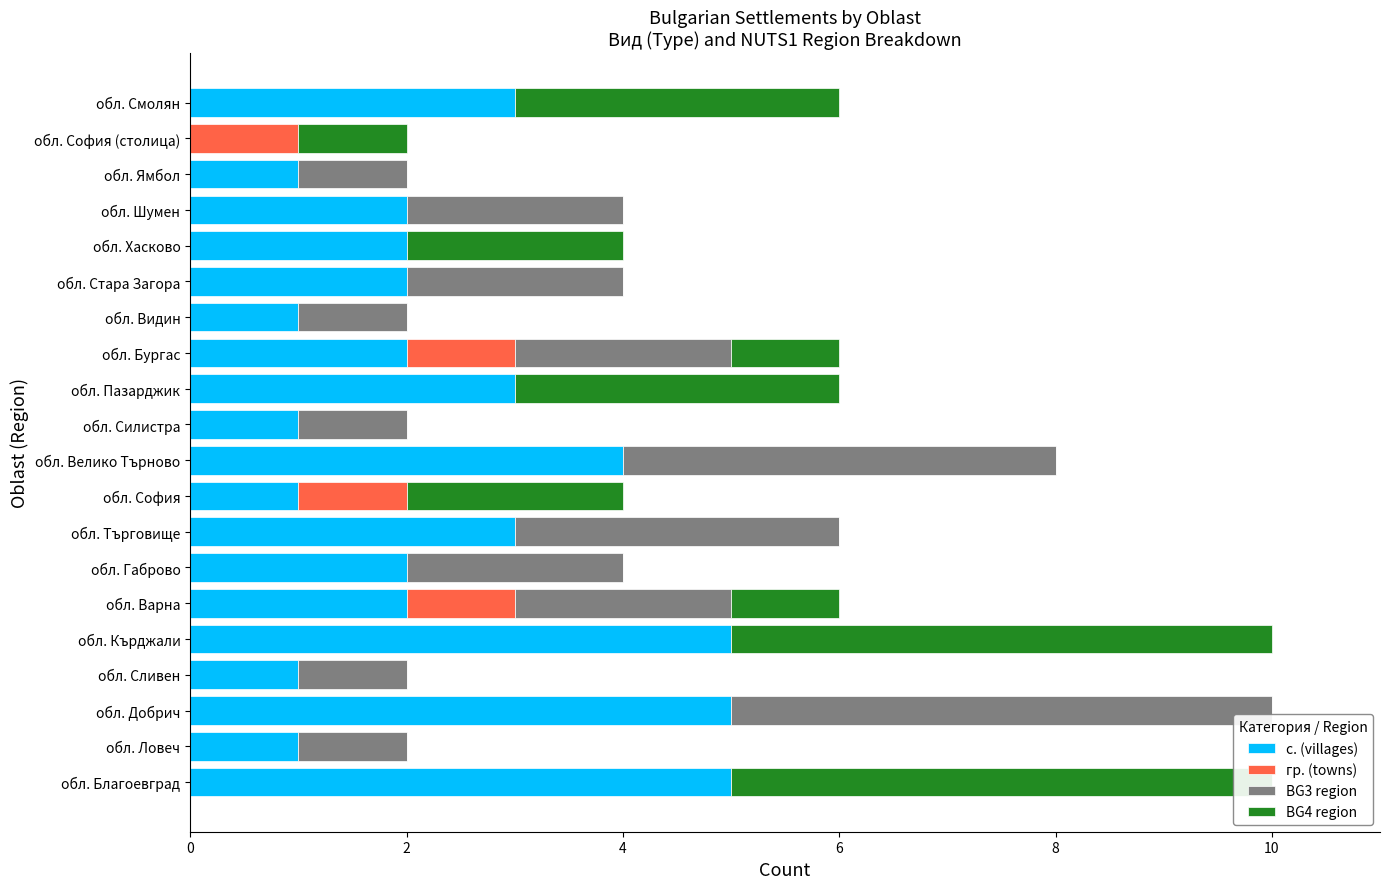

Which series has the largest range (max minus min)?

с. (villages)